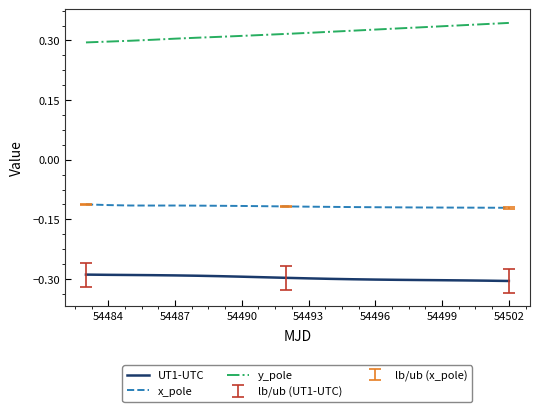

True or false: x_pole and y_pole cross at least once.

False